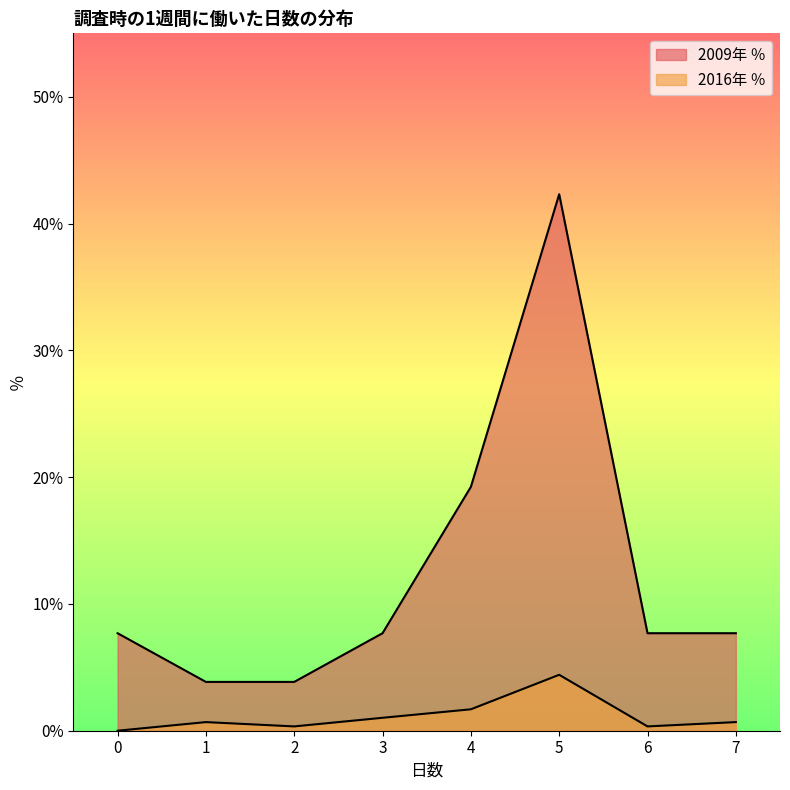

True or false: 2016年 ％ and 2009年 ％ intersect in this chart.

False